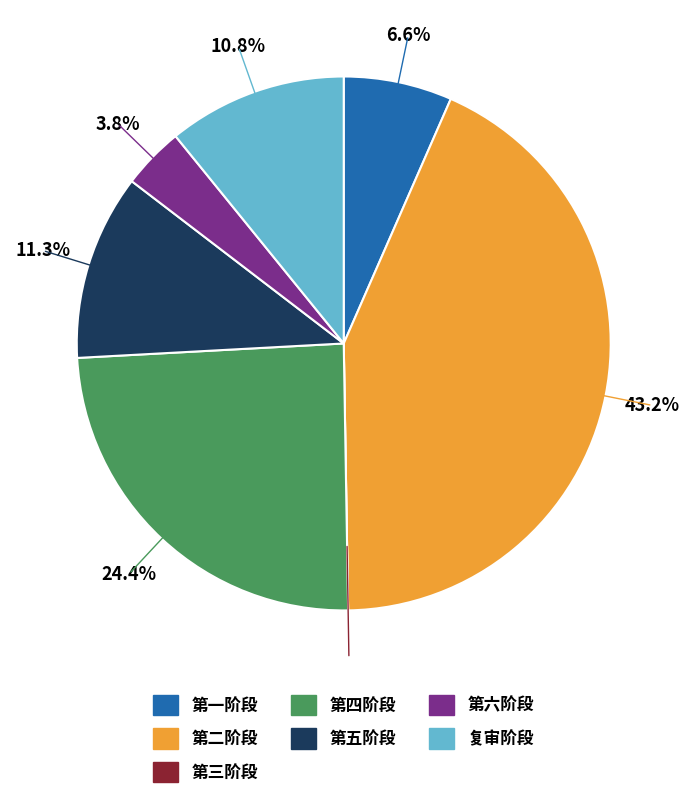

To the nearest percent, what is the combined percentage of 复审阶段 and 第六阶段?

15%